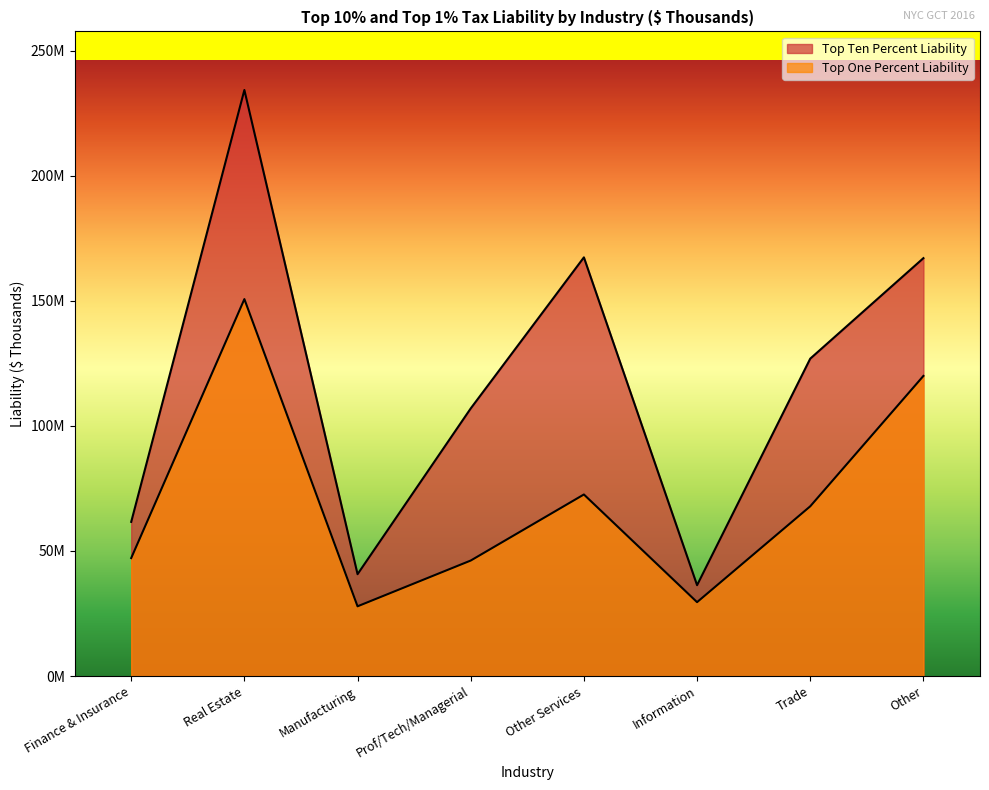

What value does the Top Ten Percent Liability series have at Real Estate, to the nearest 10?

234349620